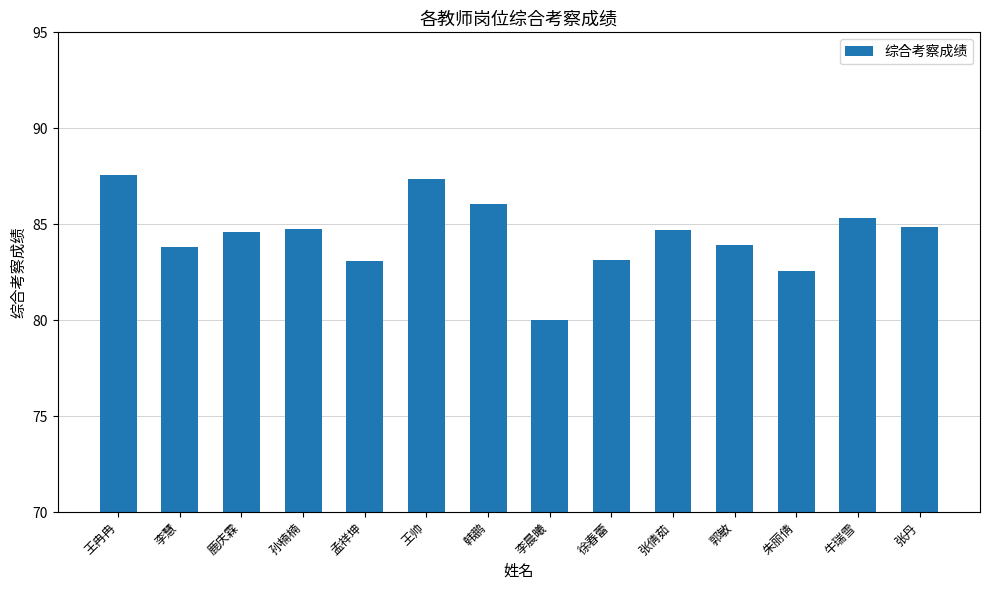

At which label does the data first exceed 84?

王冉冉